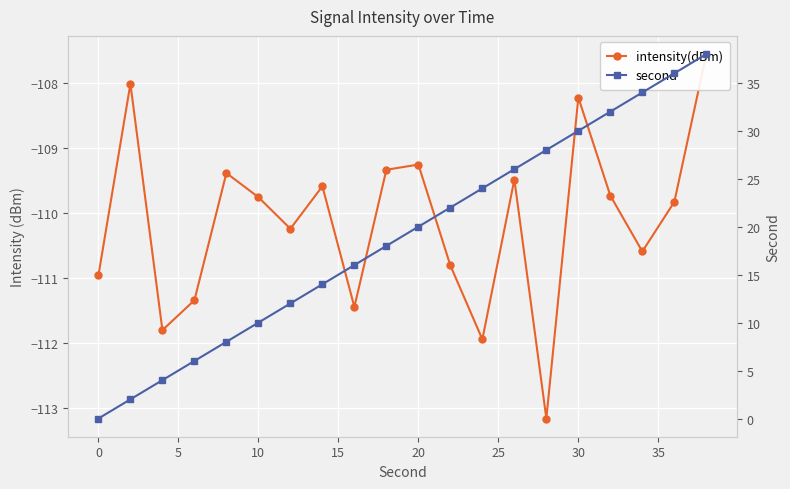

True or false: second and intensity(dBm) intersect in this chart.

False